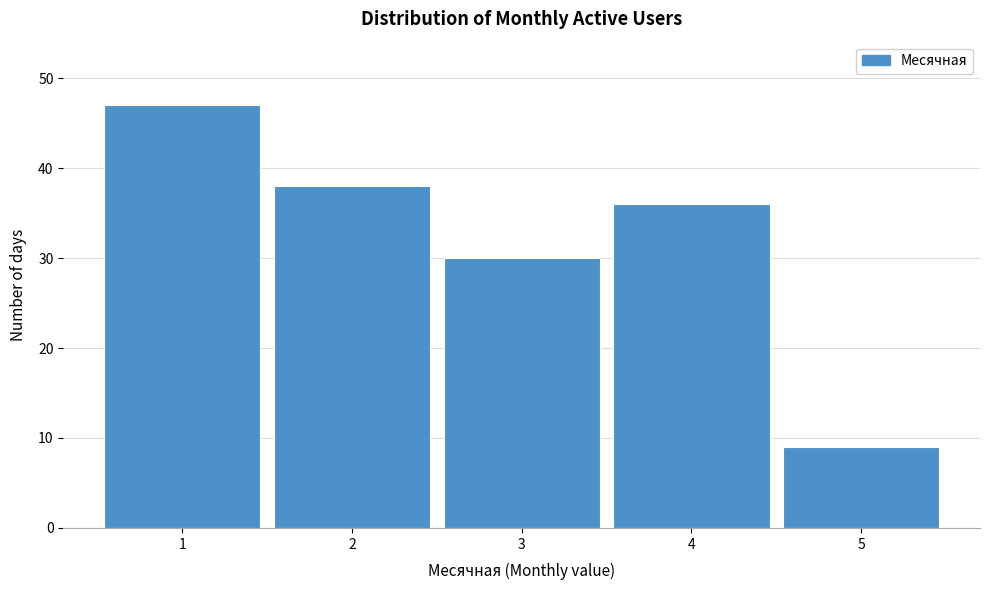

Reading left to right, list all the values displayed in this chart.

47	38	30	36	9